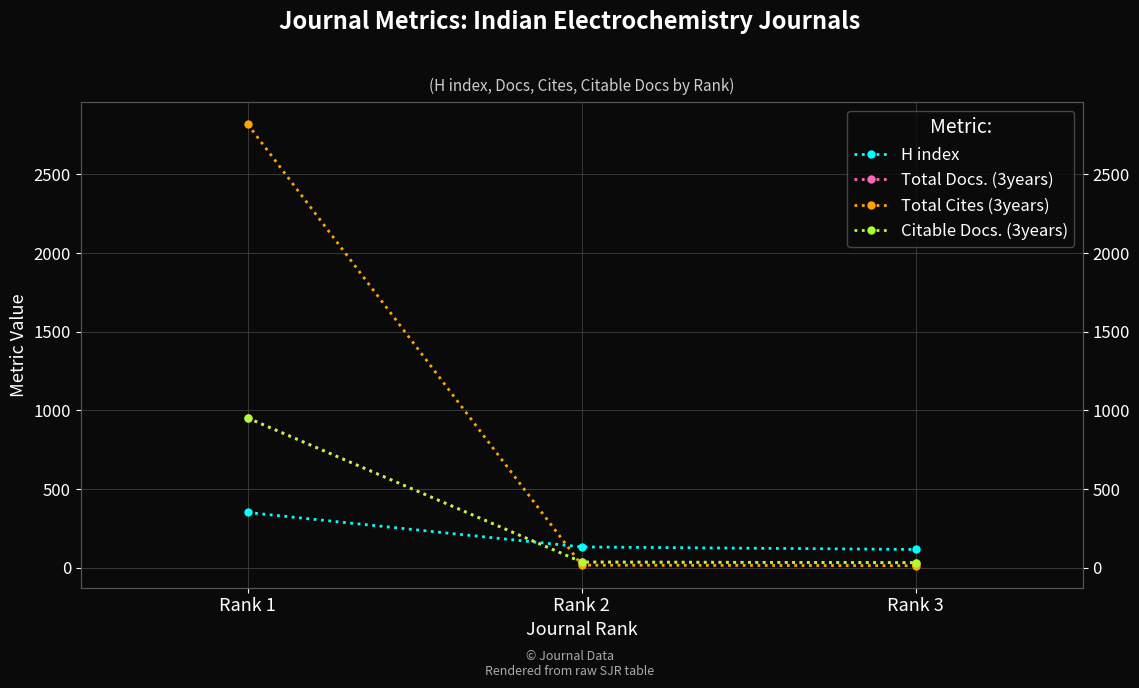

List the series in order of their peak value, highest first.

Total Cites (3years), Total Docs. (3years), Citable Docs. (3years), H index